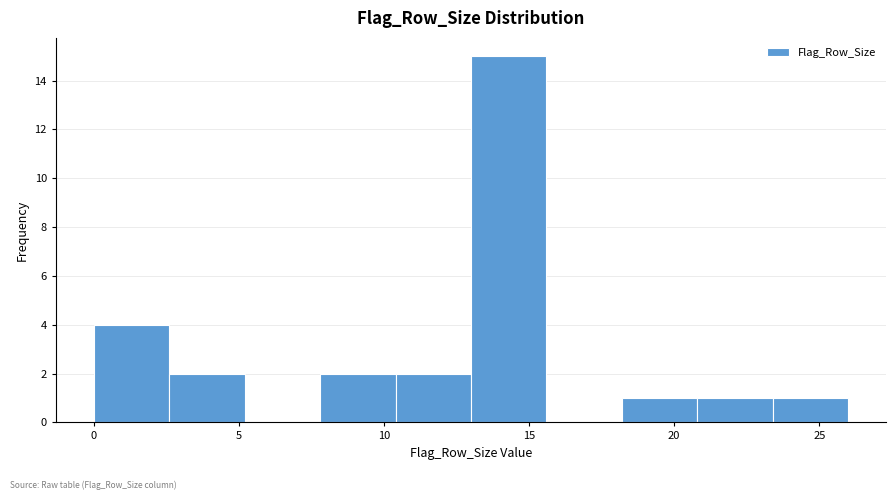

Over which range of the x-axis is the bar tallest?

13.0 to 15.6